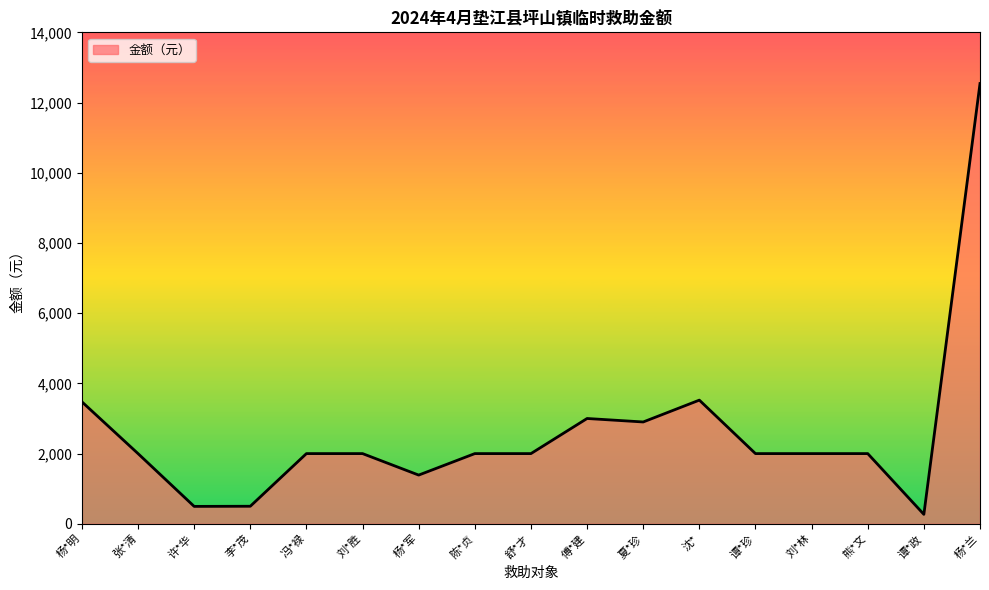

What is the change in value from 李*茂 to 杨*兰?

+12041